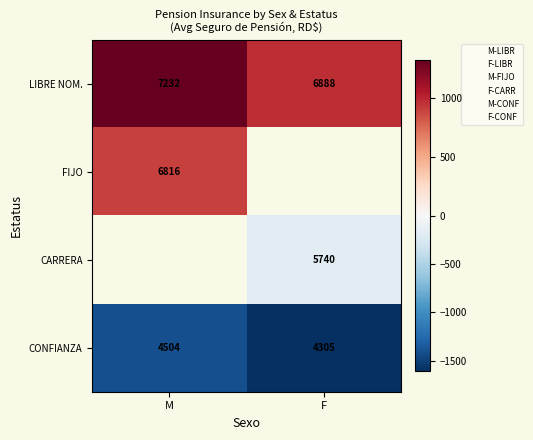

List the labels in order of CONFIANZA value, largest first.

M, F